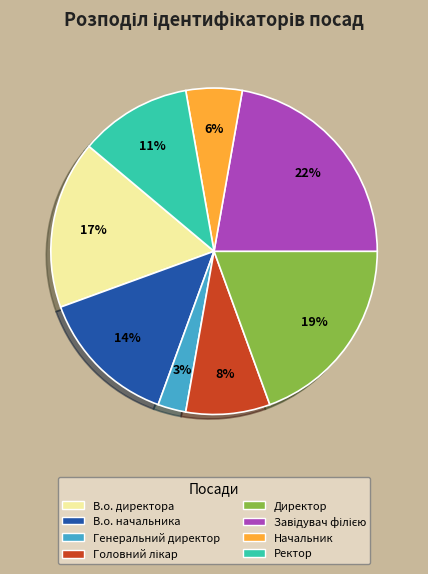

True or false: Генеральний директор accounts for 11% of the total.

False